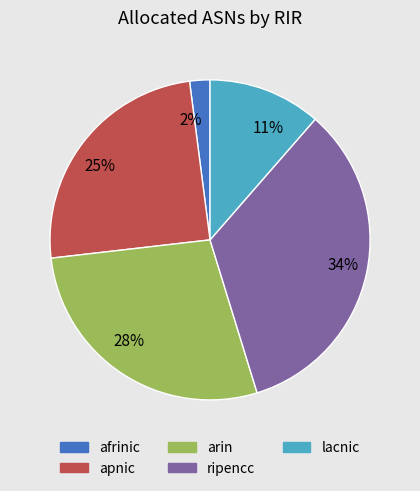

Between 11% and 2%, which is larger?

11%